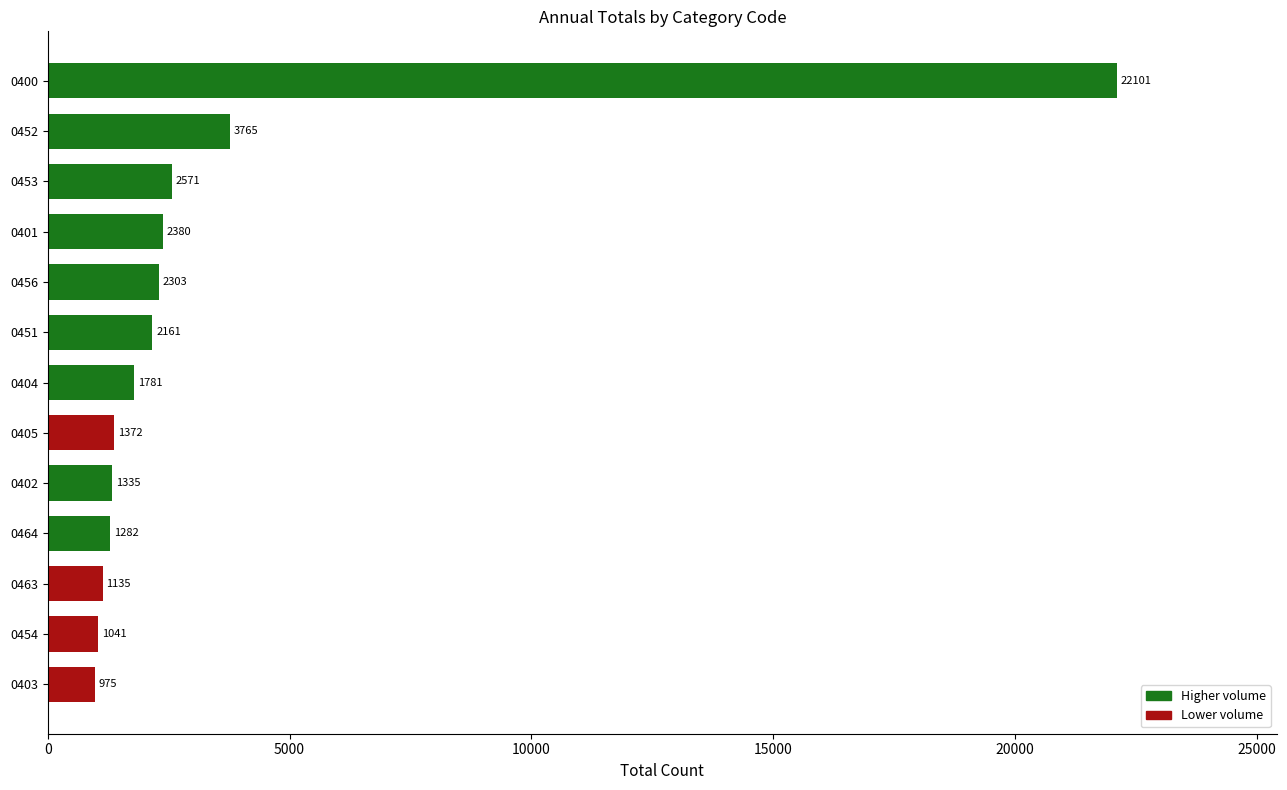

What is the difference between the second highest and second lowest values?

2724